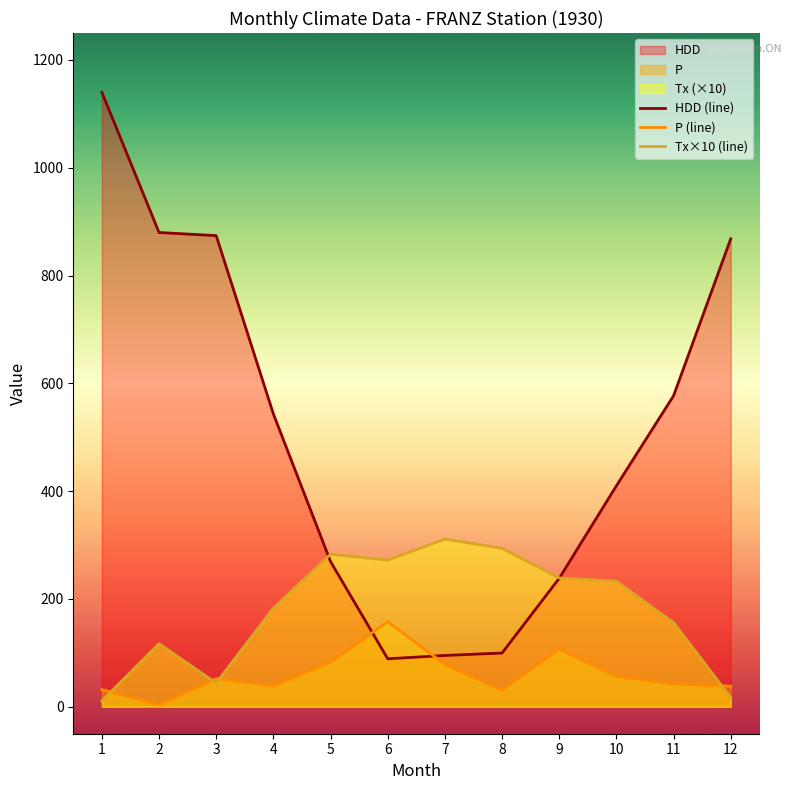

At which category does Tx×10 (line) reach its first local peak?

2